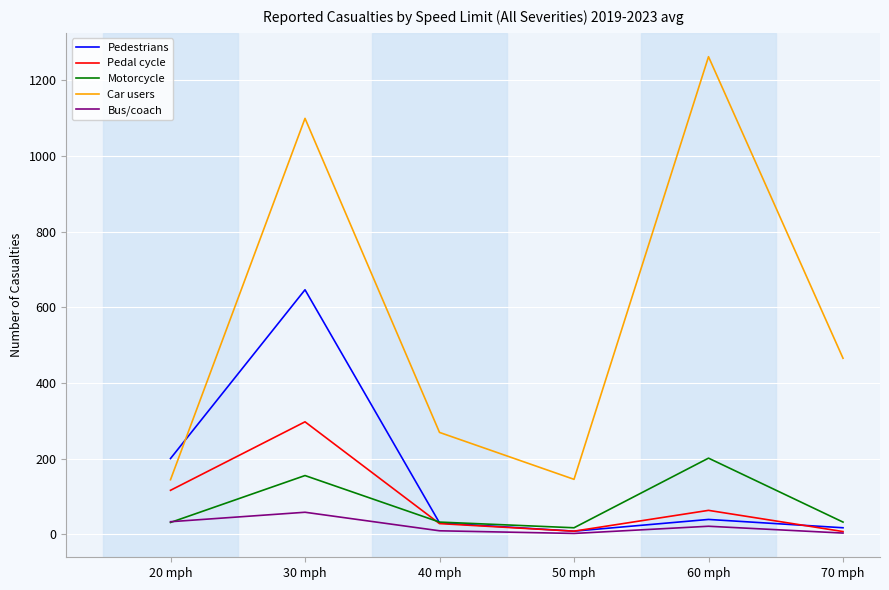

What are all the series names shown in the legend?

Pedestrians, Pedal cycle, Motorcycle, Car users, Bus/coach